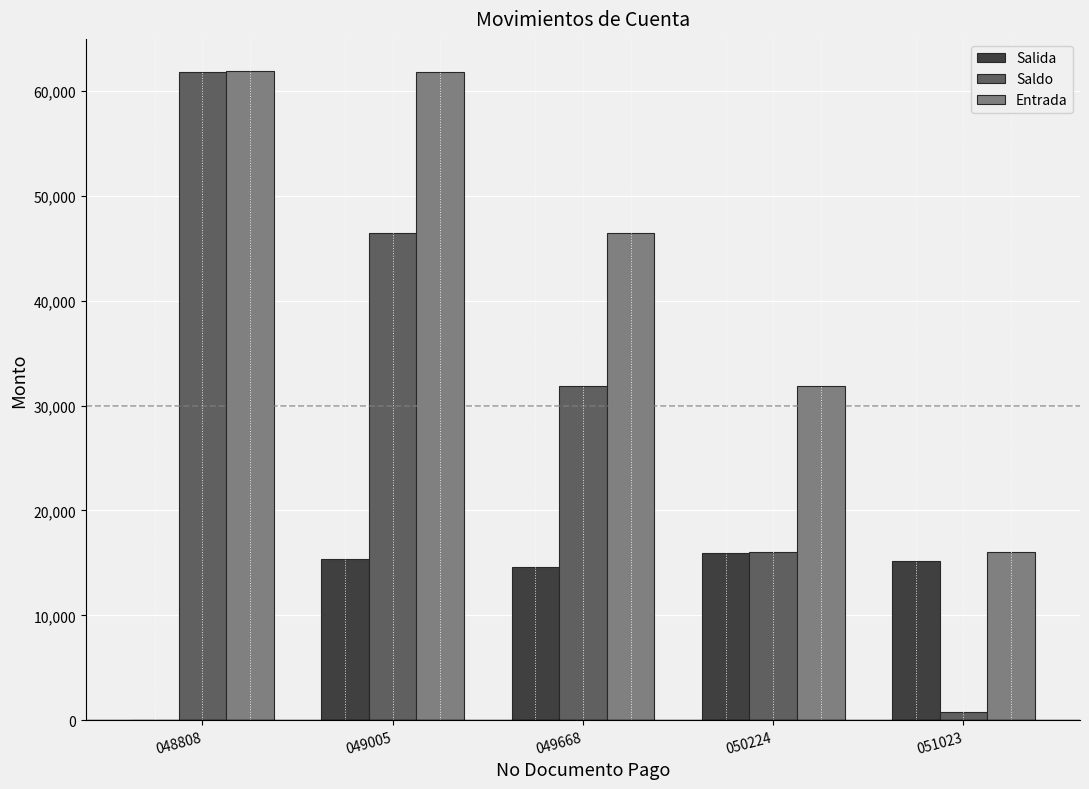

What is the total value across all series at 050224?

63810.5